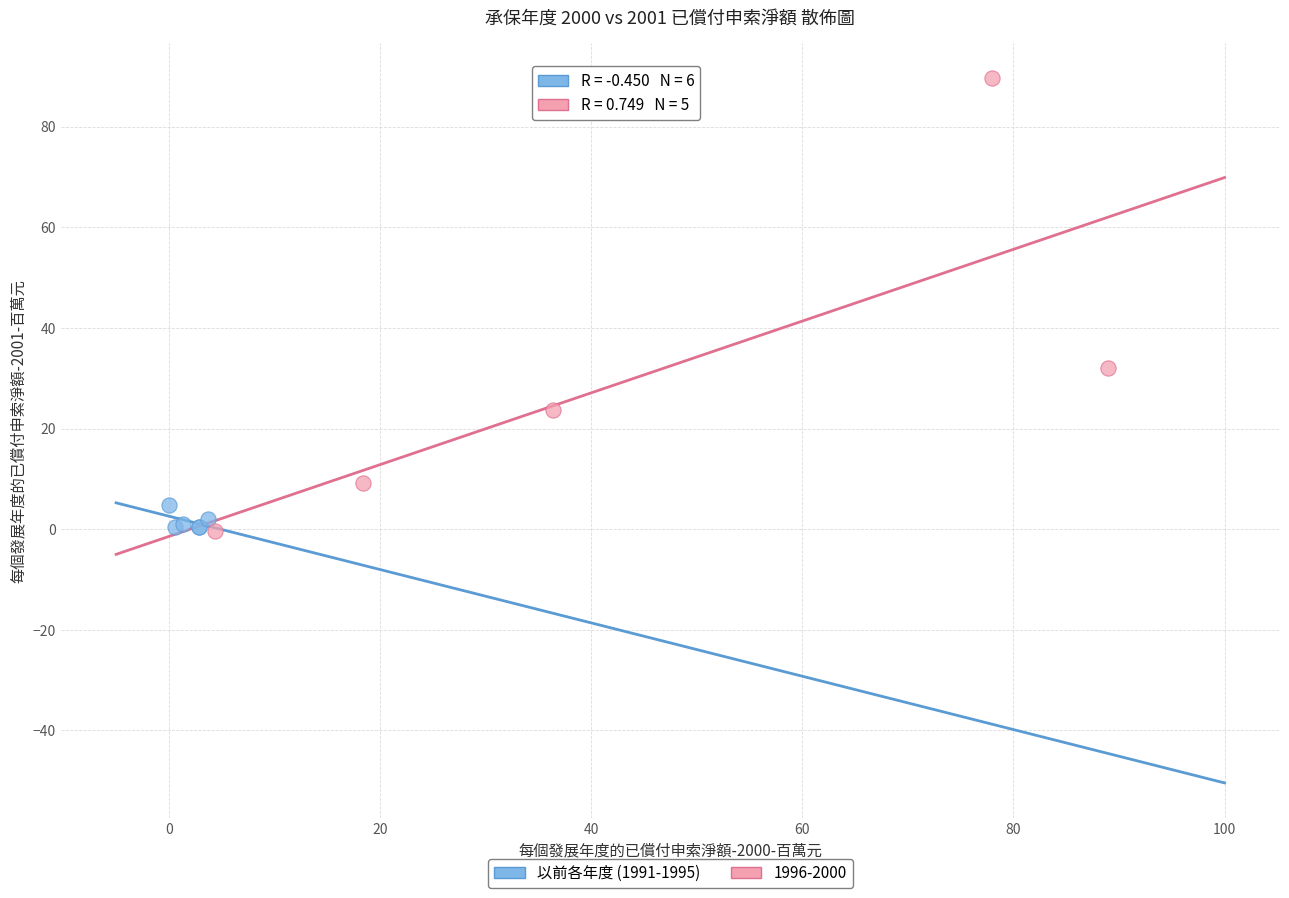

Which series contains the highest Y value?

1996-2000